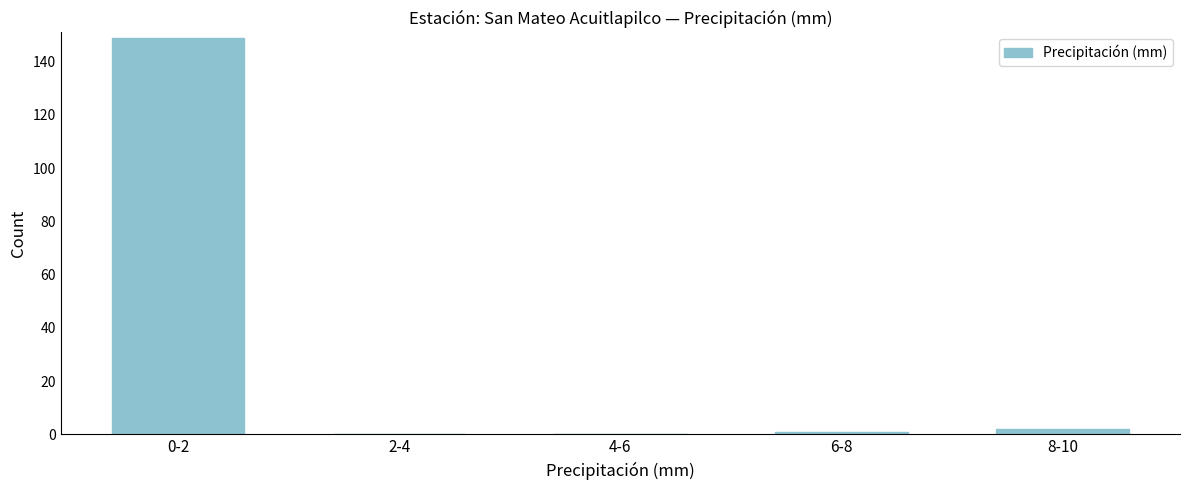

Reading right to left, transcribe all the data shown in this chart.

8-10=2	6-8=1	4-6=0	2-4=0	0-2=149